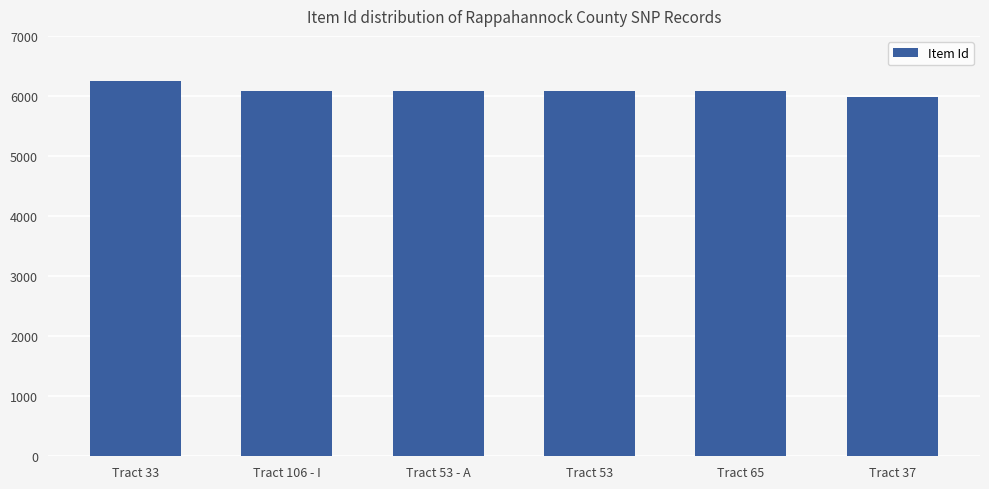

What is the sum of all values?

36584